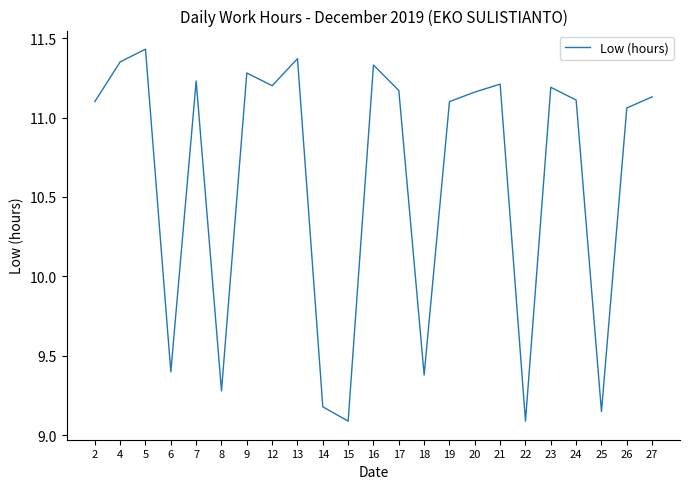

What is the smallest value displayed?

9.1